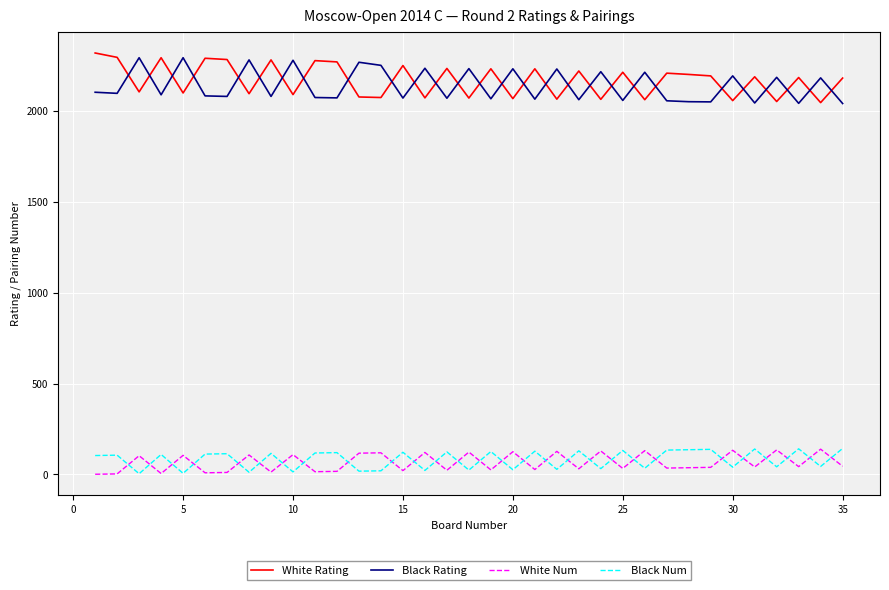

Count the number of data series in this chart.

4